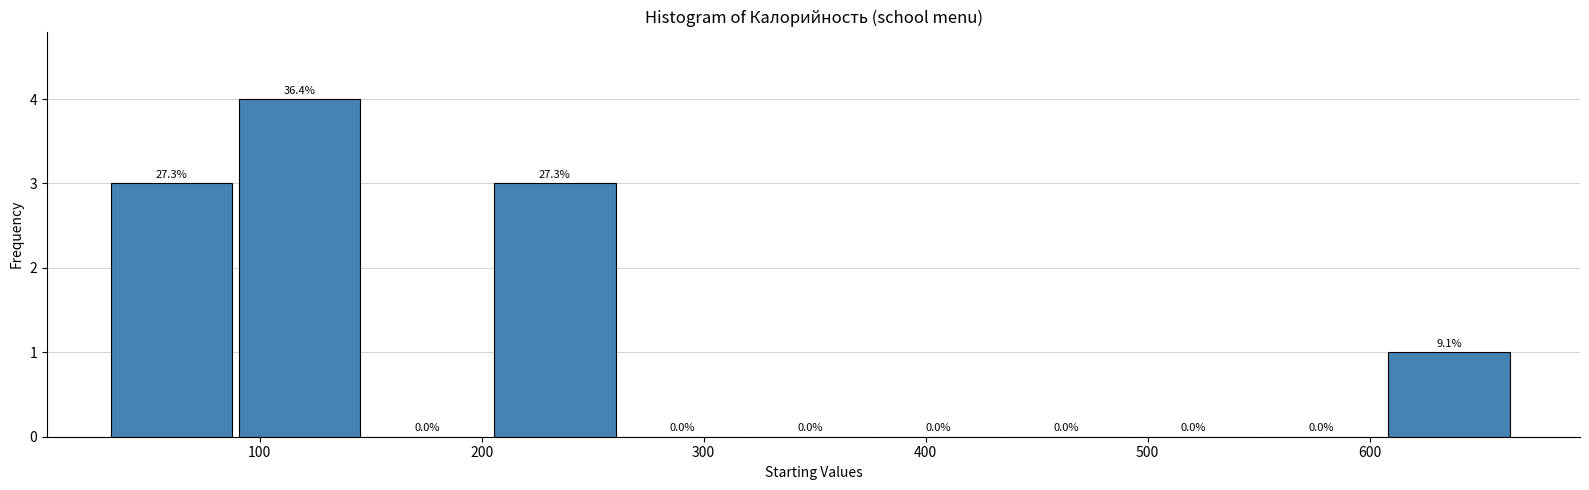

Over which range of the x-axis is the bar tallest?

90 to 150